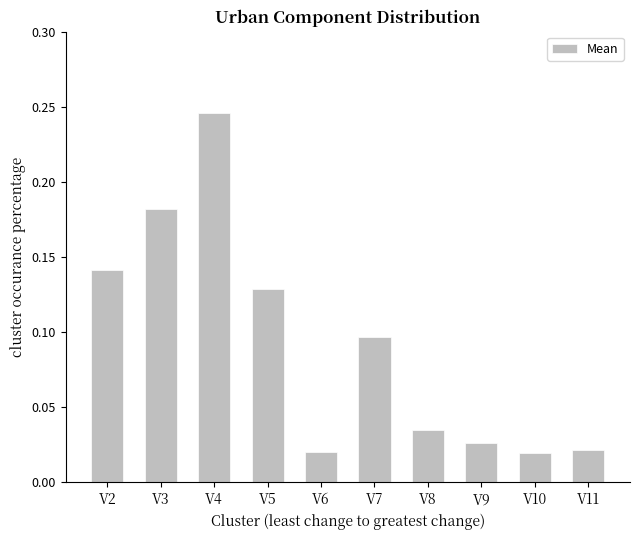

Which label corresponds to the largest value in the chart?

V4